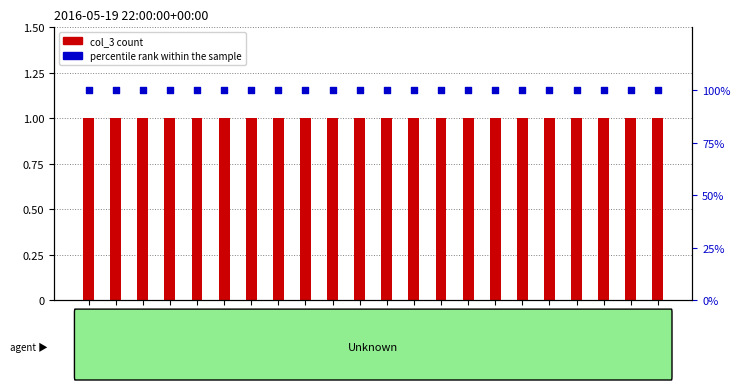

Which series has the widest spread of Y values?

col_3